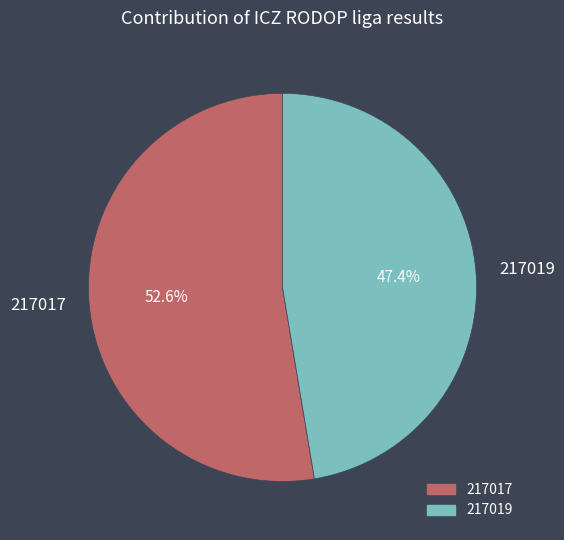

What percentage do 217017 and 217019 together represent?

100.0%